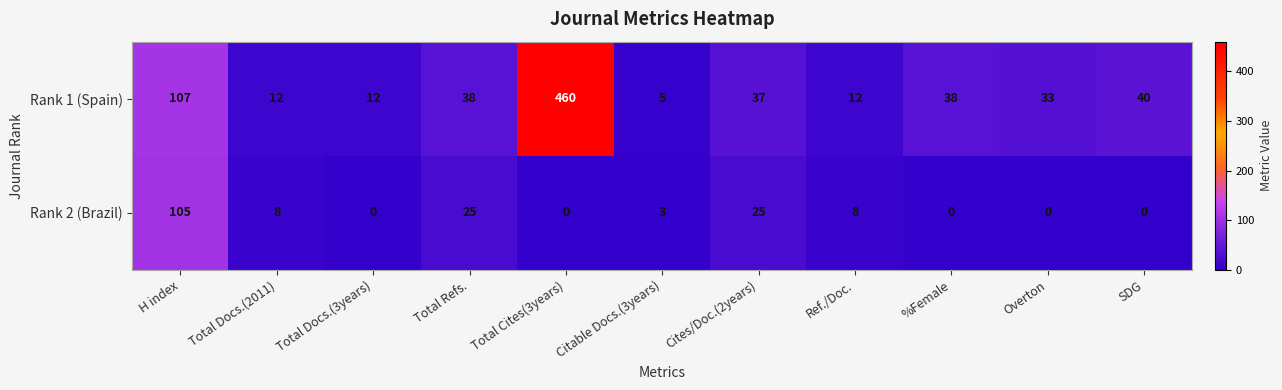

List the series in order of their peak value, lowest first.

Rank 2 (Brazil), Rank 1 (Spain)